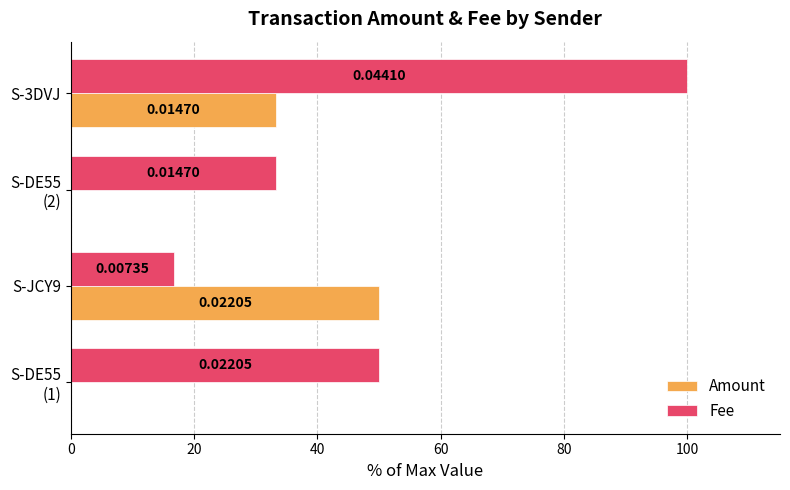

What is the sum of all Amount values?

83.3